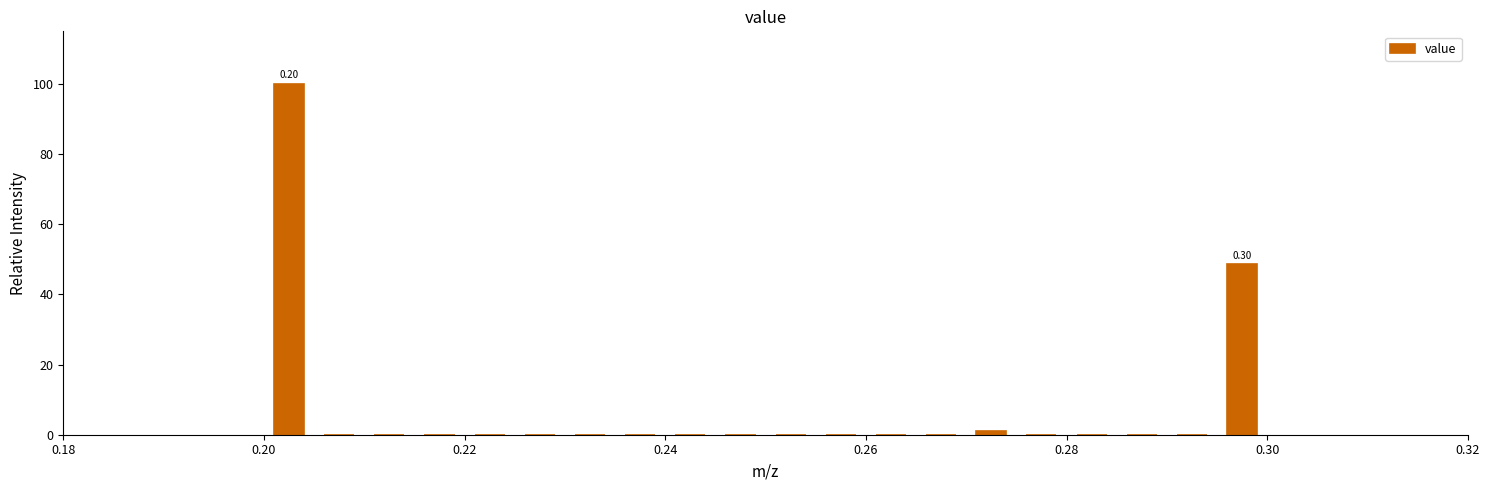

Read against the x-axis, roughly where is the centre of the tallest bar?

0.202